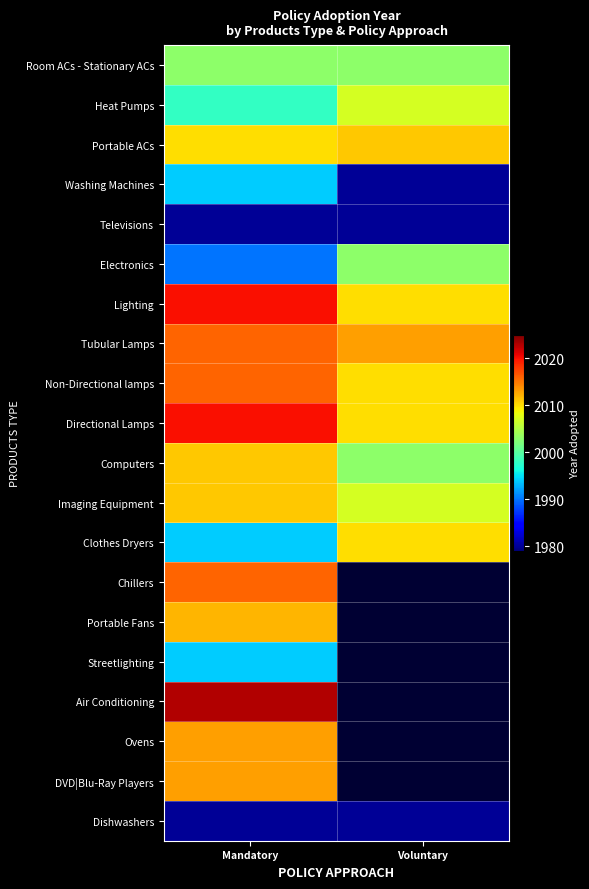

At which category is the sum across all series the highest?

Mandatory